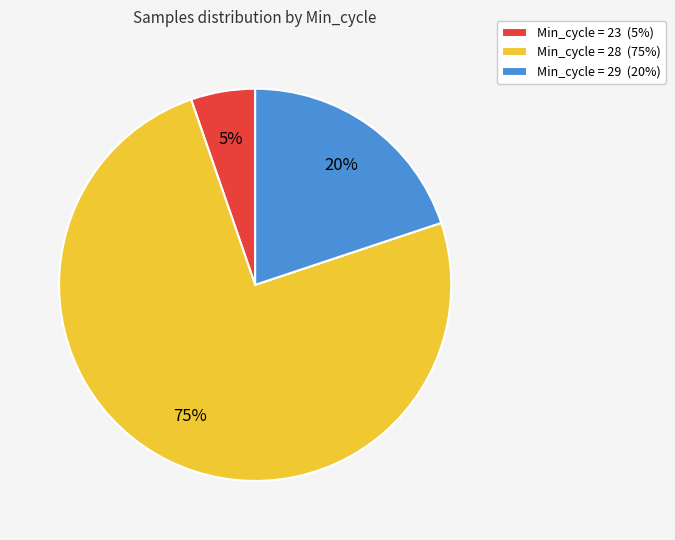

Is there a majority slice in this chart?

Yes